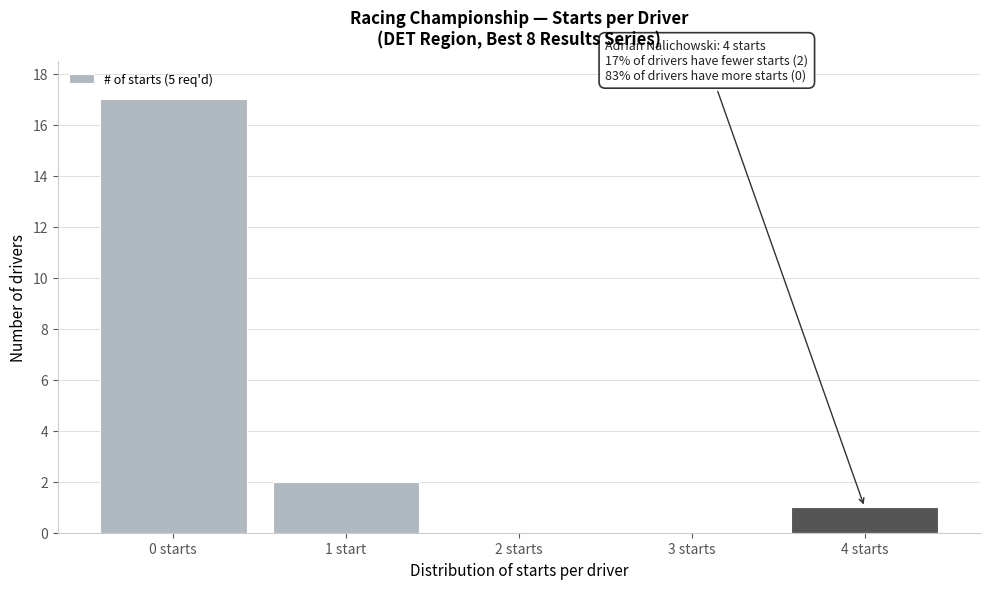

Reading left to right, transcribe all the data shown in this chart.

0 starts=17	1 start=2	2 starts=0	3 starts=0	4 starts=1